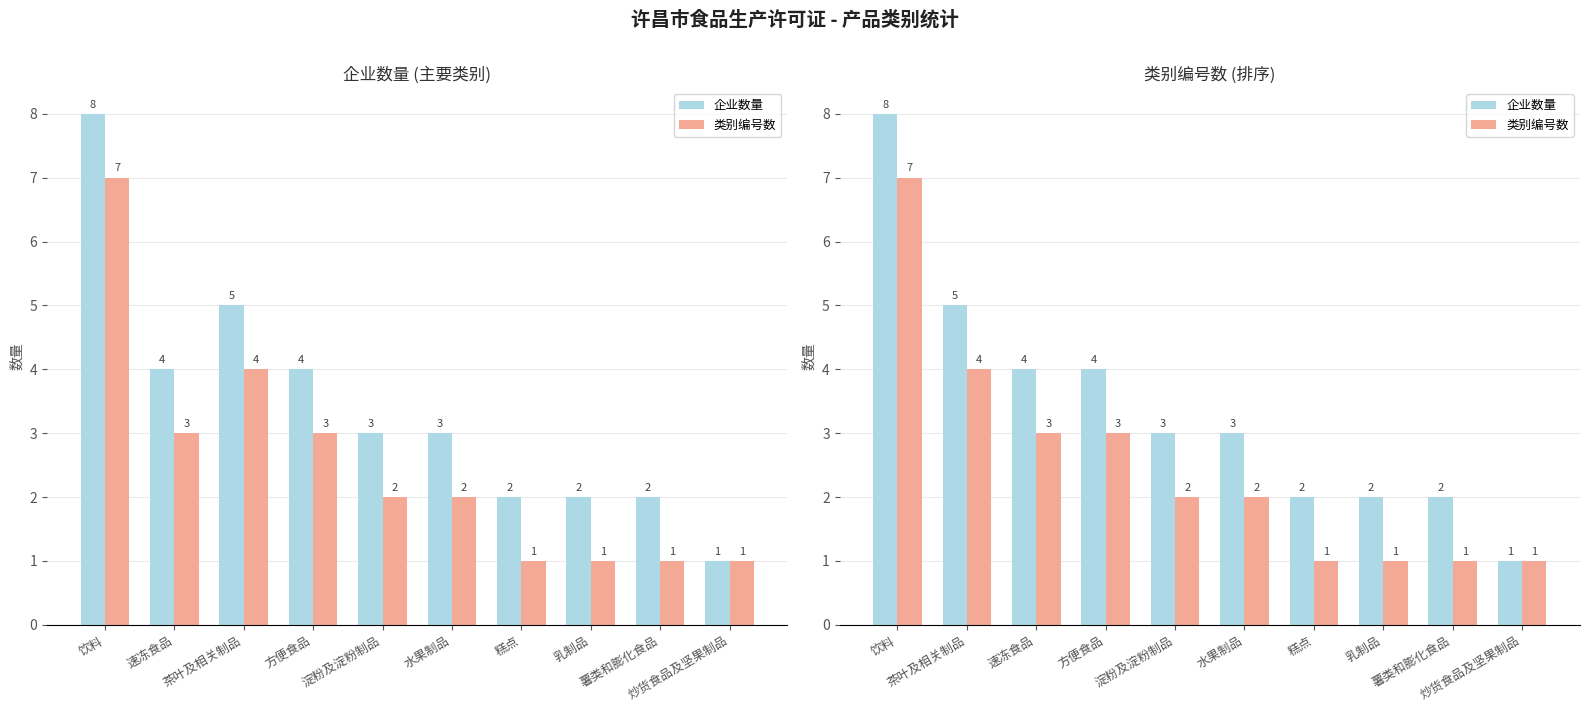

Rank the series at 饮料 from highest to lowest value.

企业数量, 类别编号数